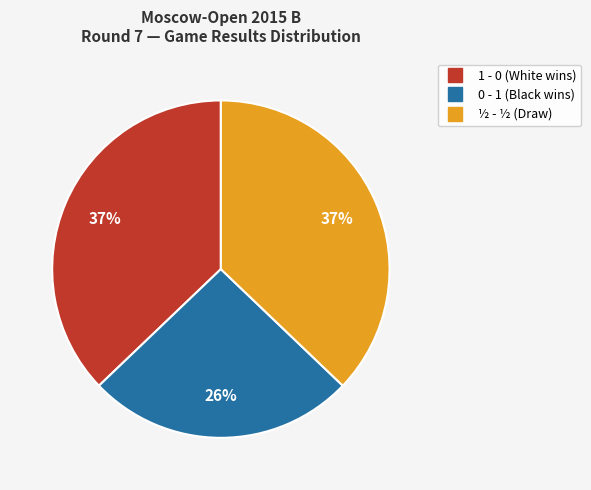

Which slice is the smallest?

0 - 1